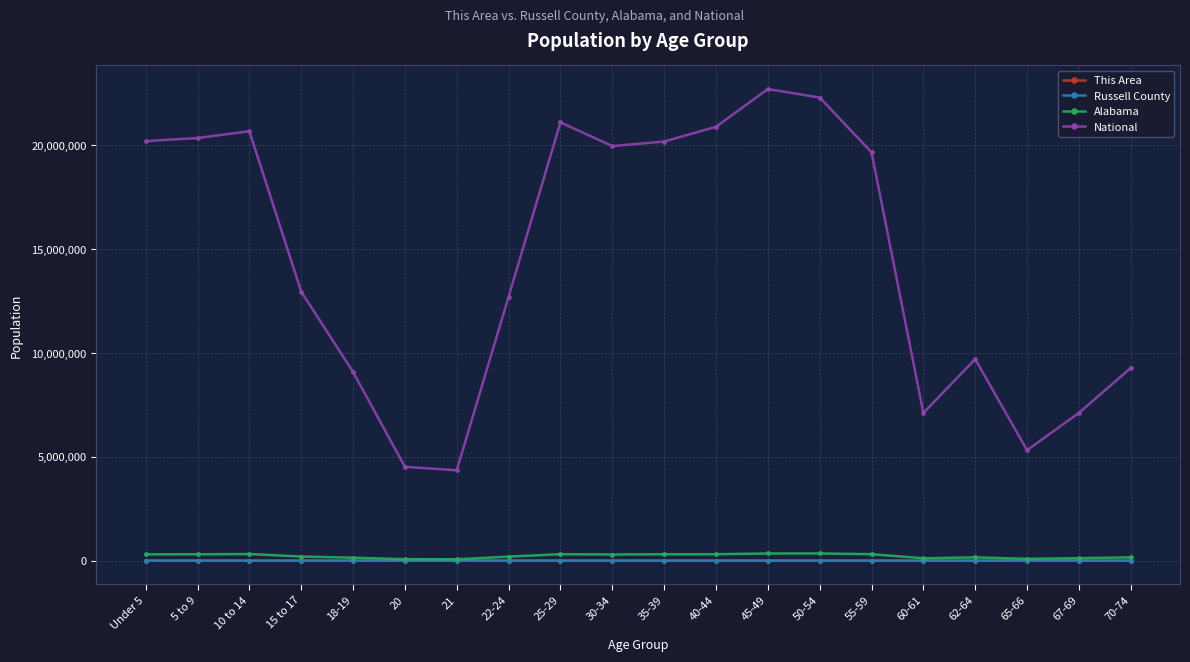

True or false: Alabama and National intersect in this chart.

False